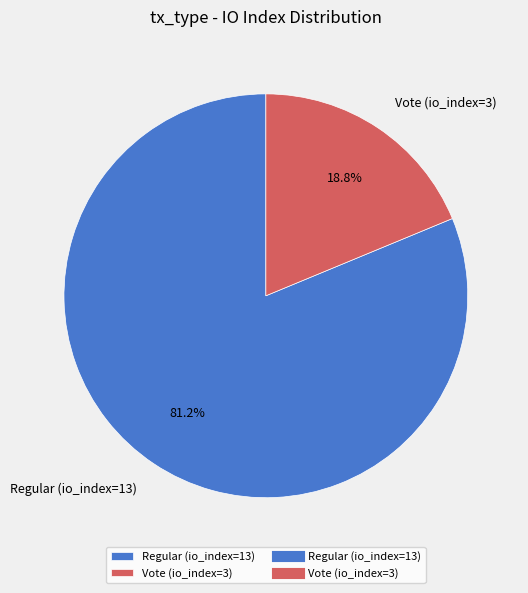

Is there a majority slice in this chart?

Yes